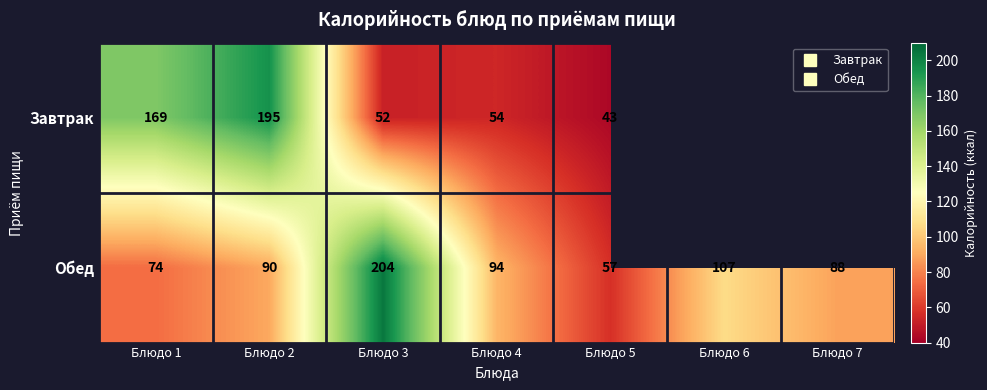

Which category has the lowest value across all series?

Блюдо 5